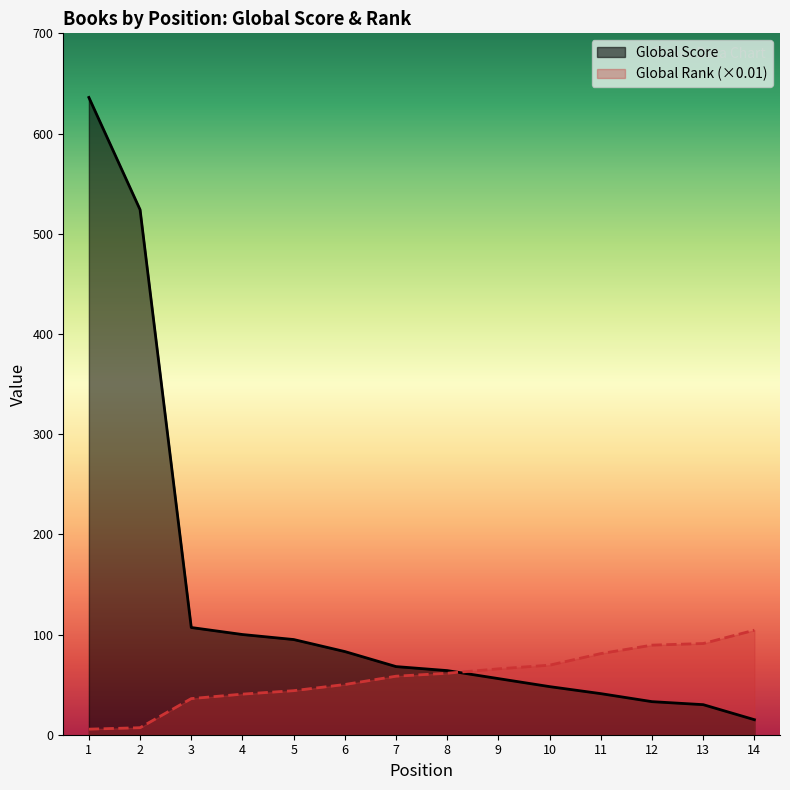

Does the chart have visible grid lines?

No